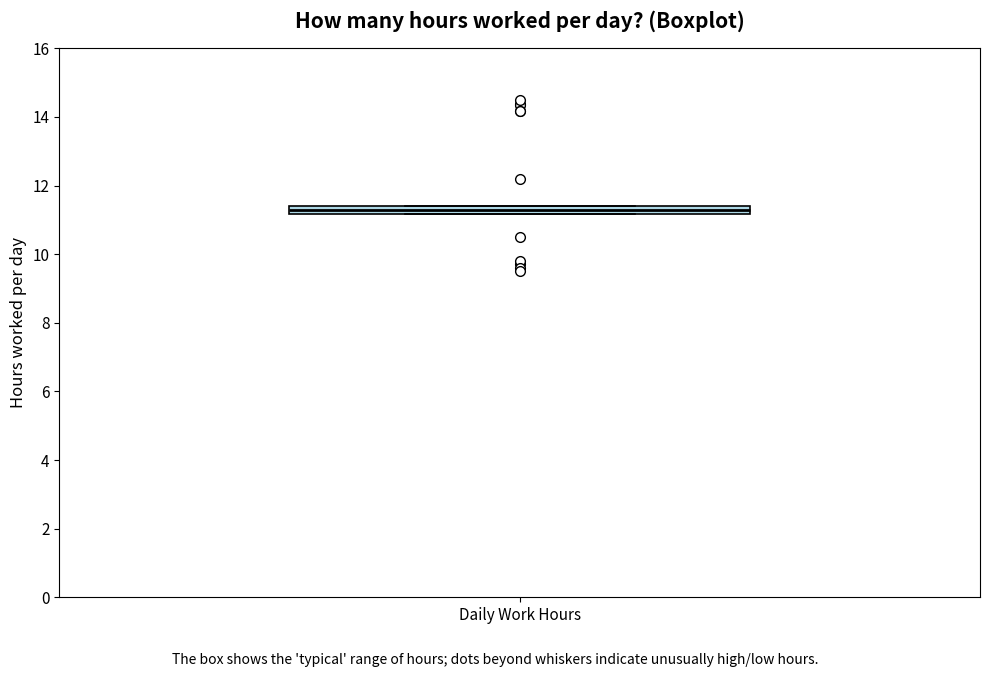

Where is the upper edge of the box for Daily Work Hours on the y-axis? The values are not printed on the chart, so give them approximately, as read against the axis.

11.4